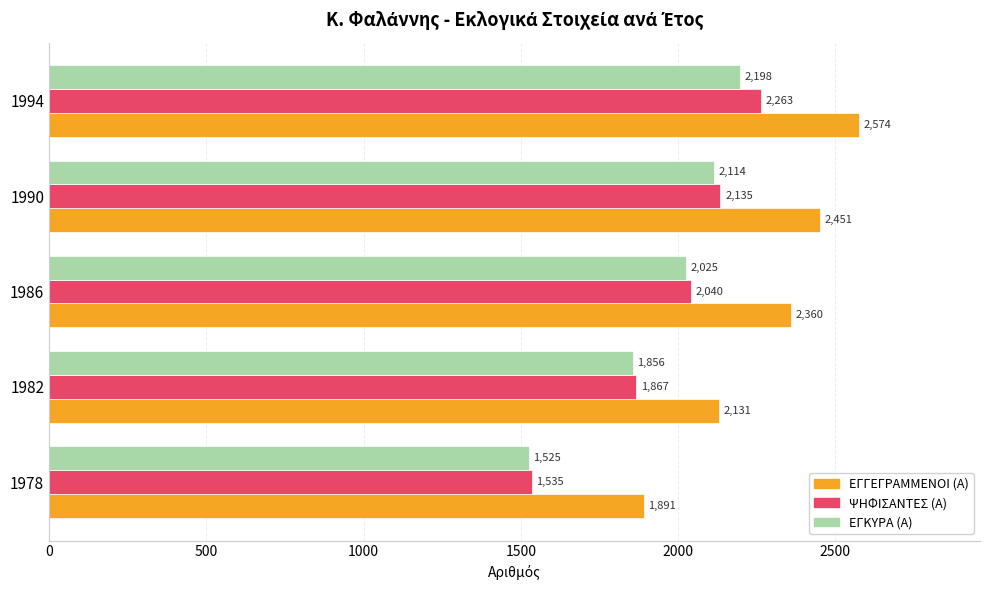

What value does the ΕΓΚΥΡΑ (Α) series have at 1986?

2025